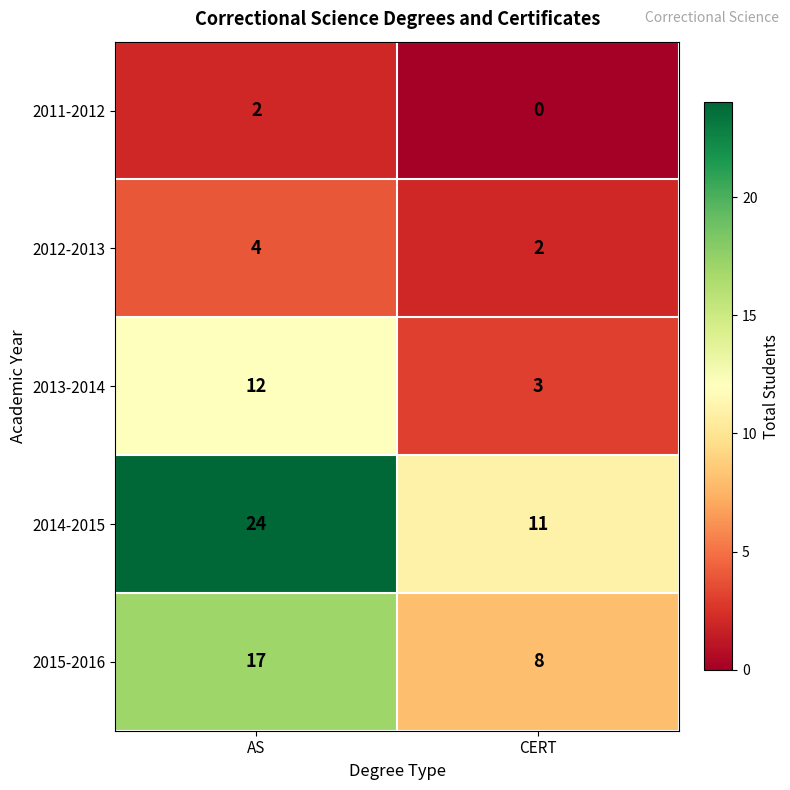

Which series changed the most between AS and CERT?

2014-2015